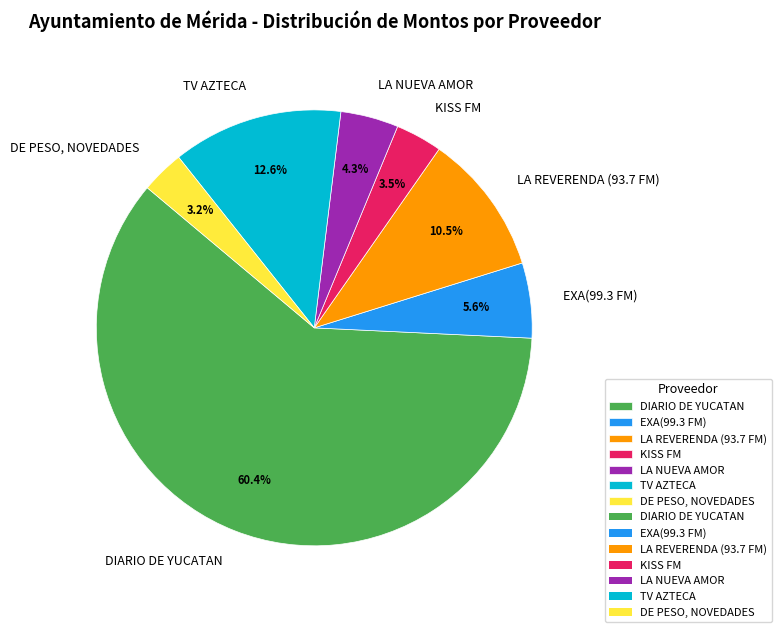

Is DE PESO, NOVEDADES the majority of the pie?

No